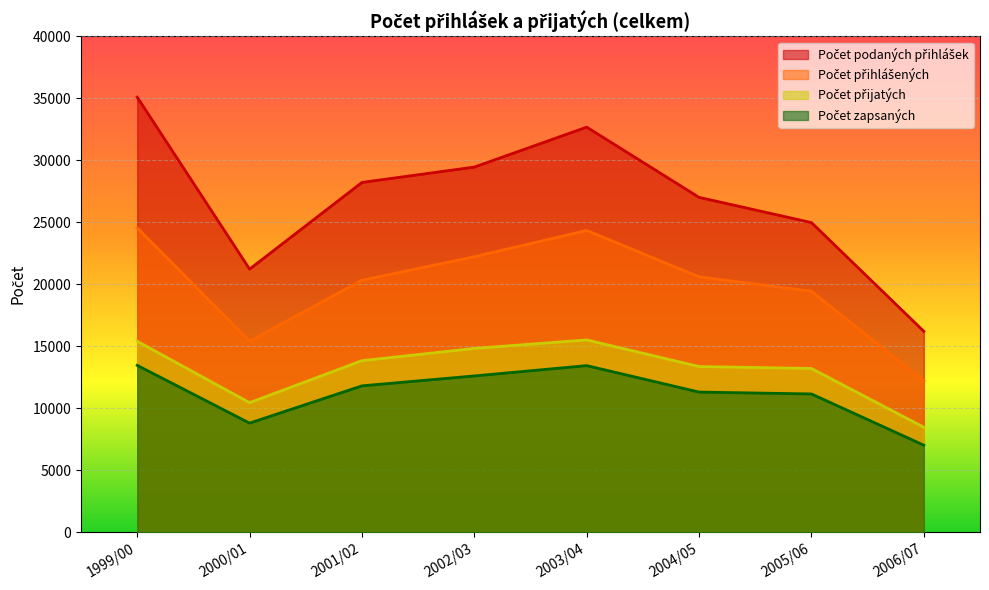

Rank the series at 2001/02 from lowest to highest value.

Počet zapsaných, Počet přijatých, Počet přihlášených, Počet podaných přihlášek